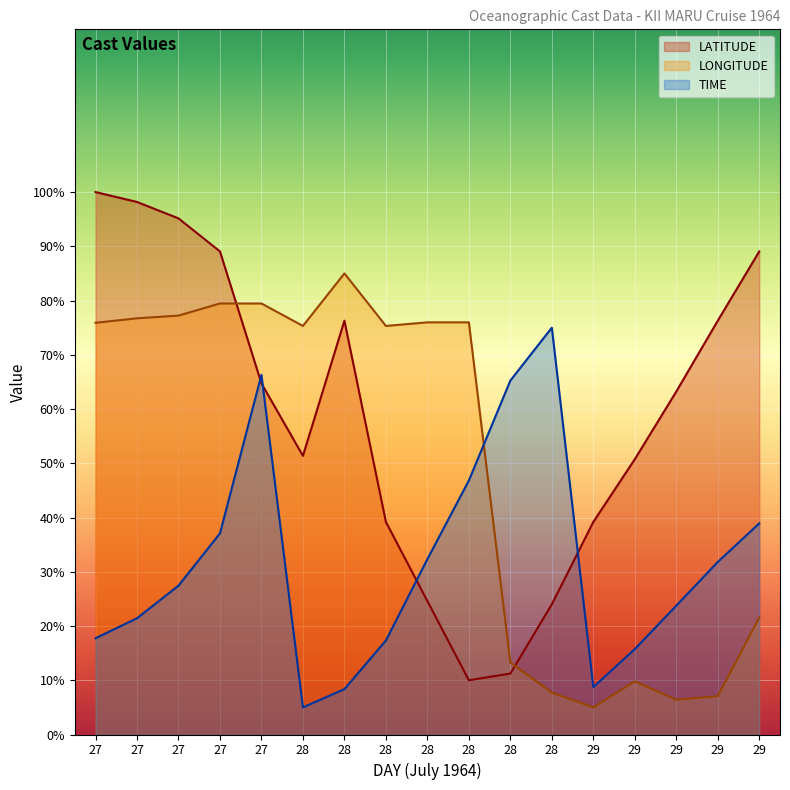

What is the maximum value shown in the chart?

100.0